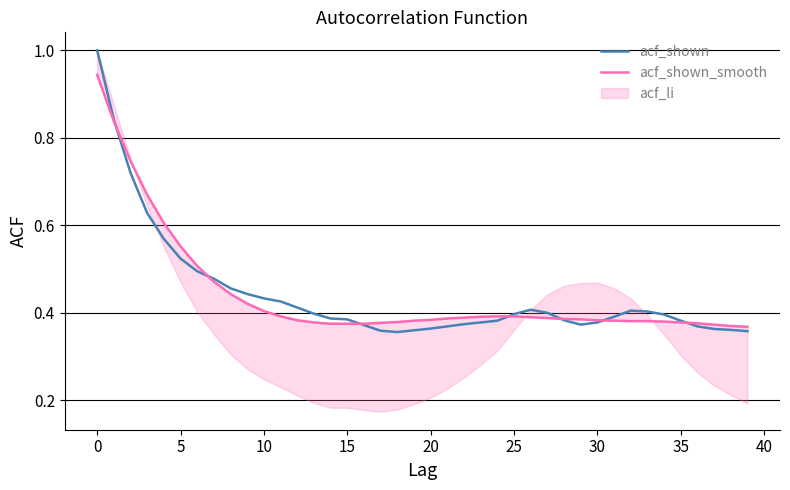

How many interior local peaks does the acf_shown series have?

2